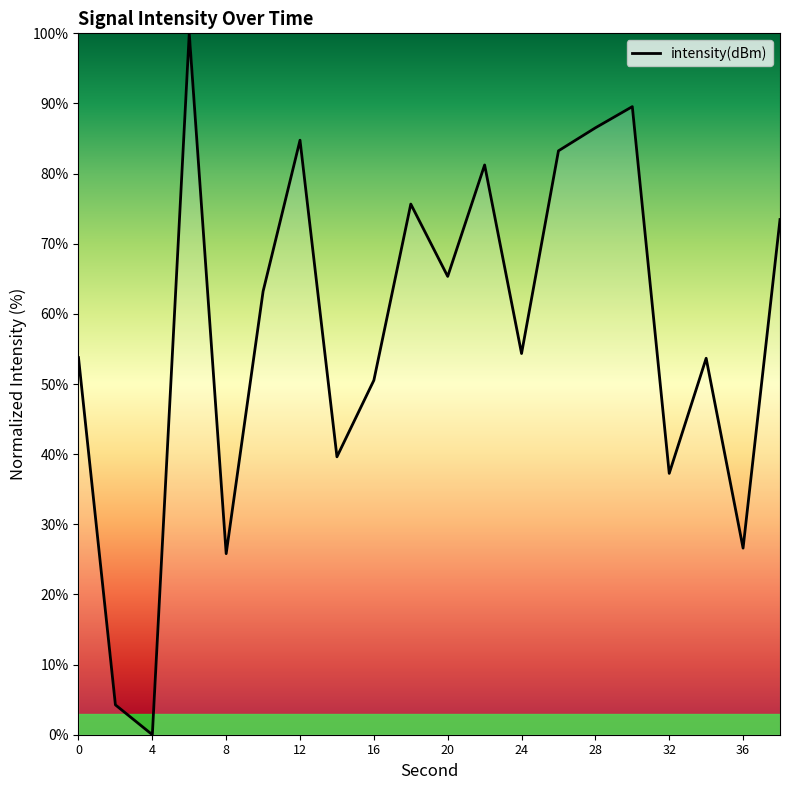

What is the difference between the maximum and minimum values?

100.0